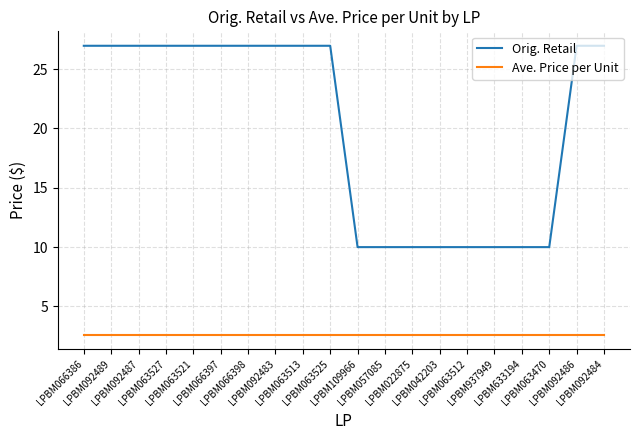

What position from the right is LPBM066386?

20